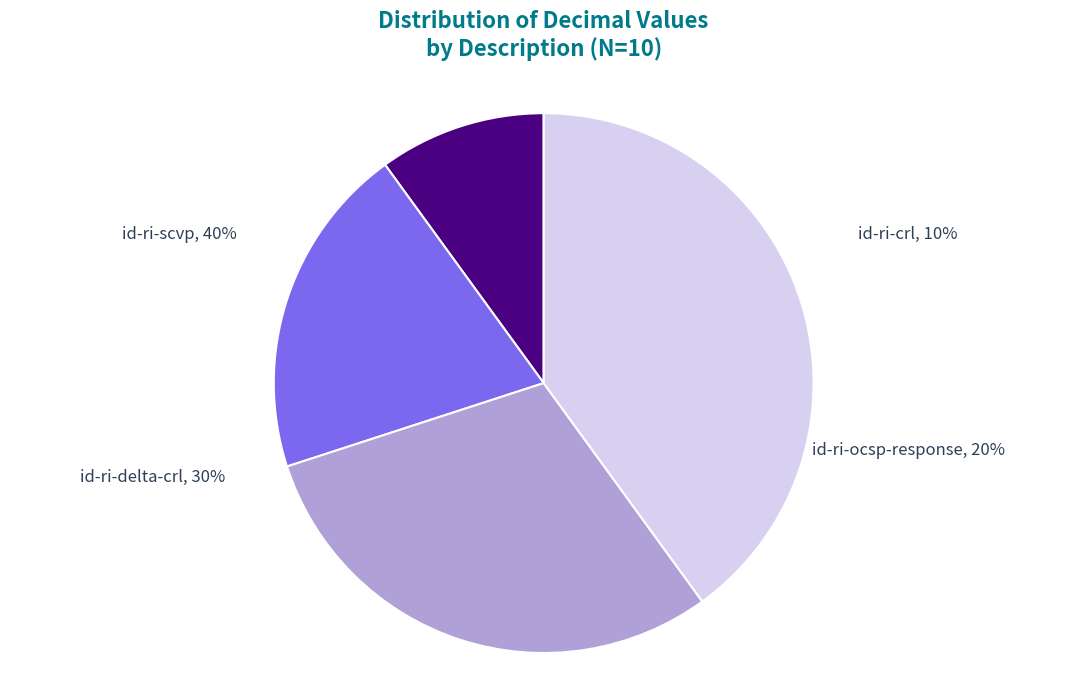

Is there a majority slice in this chart?

No